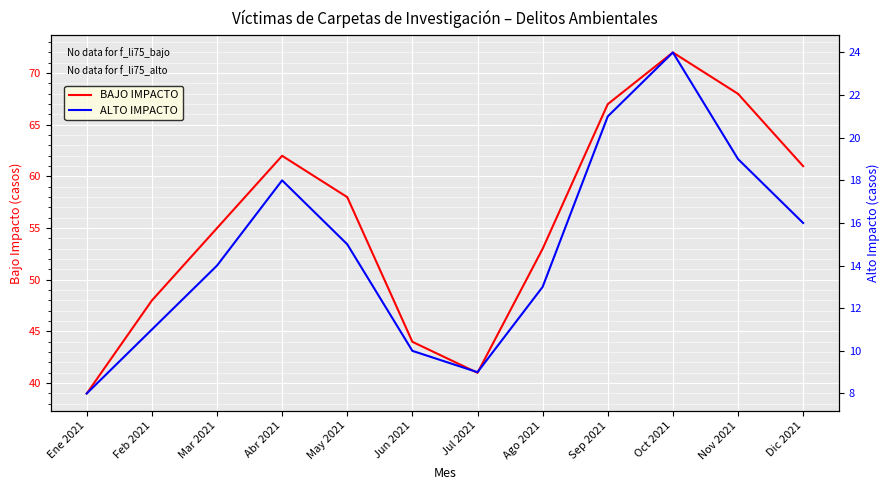

Which series changed the most between Mar 2021 and Abr 2021?

BAJO IMPACTO